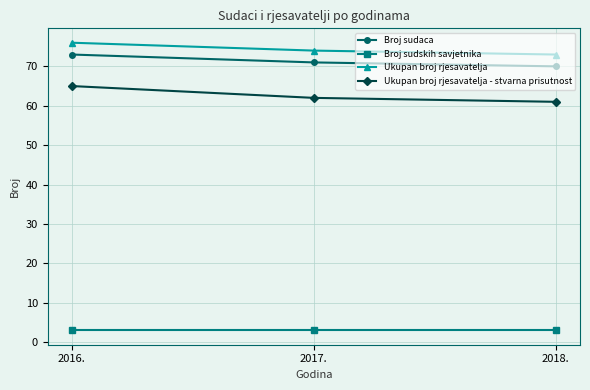

What is the minimum value for Broj sudskih savjetnika?

3